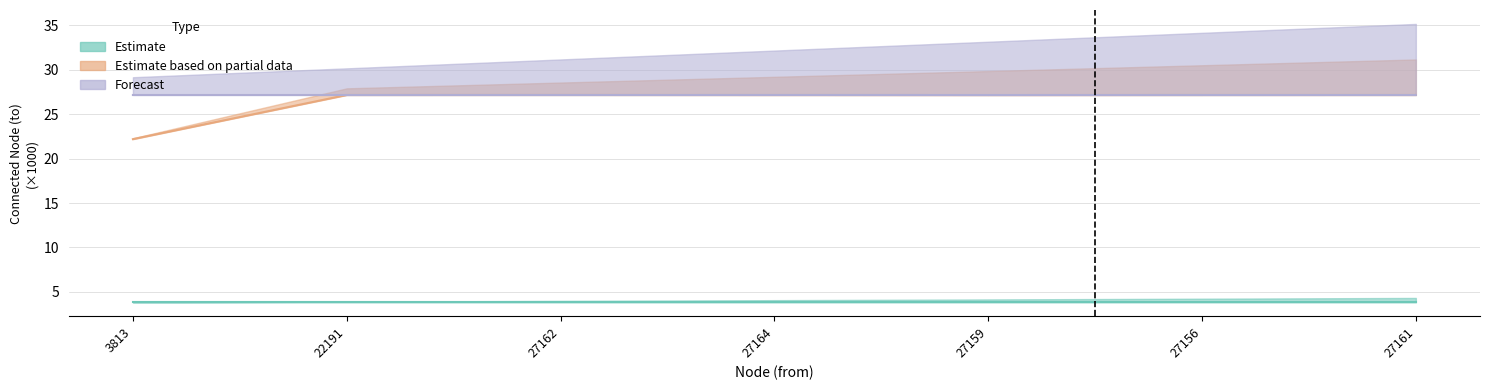

Which series has the widest spread of values?

Estimate based on partial data